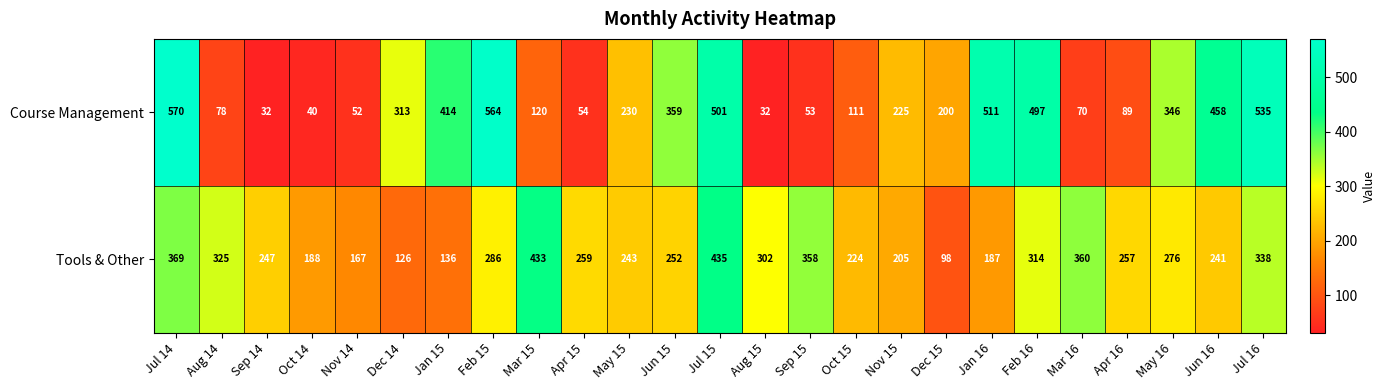

What is the spread (max minus min) of values at Sep 14?

215